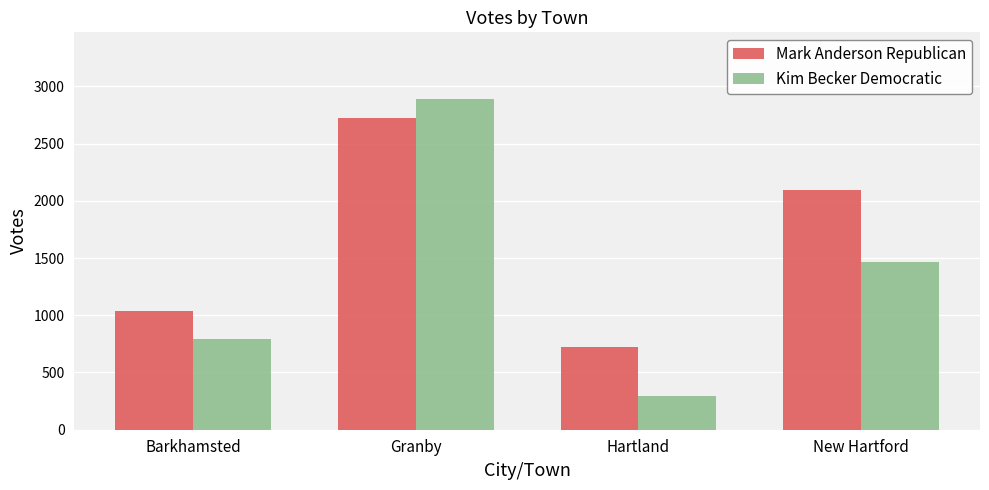

How many groups of bars are there?

4